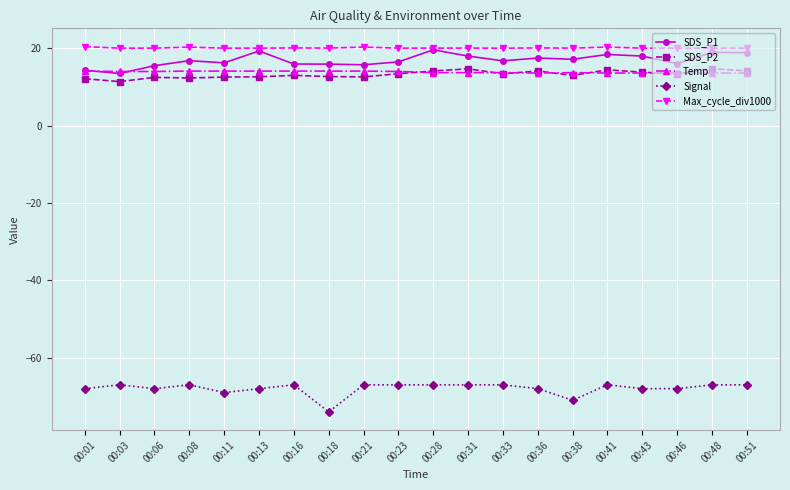

What is the difference between the highest and lowest values at 00:23?

87.0